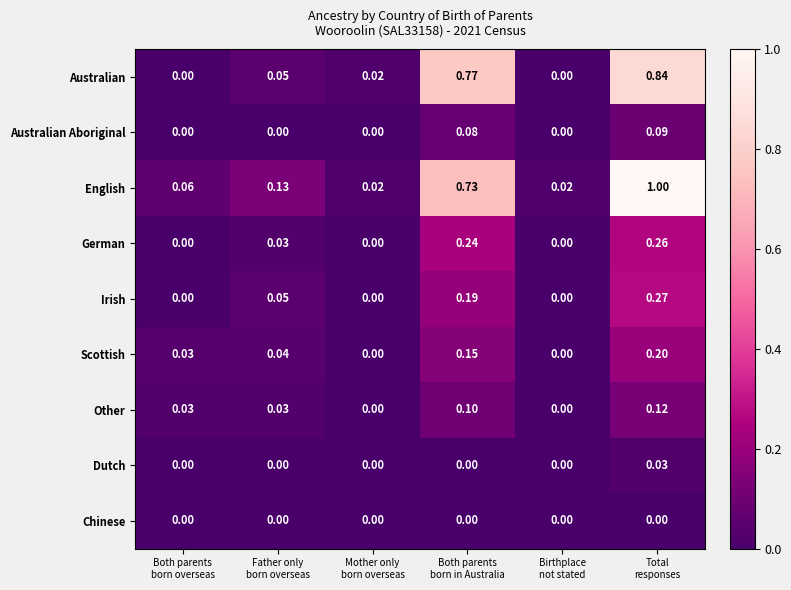

Which series has the largest range (max minus min)?

English